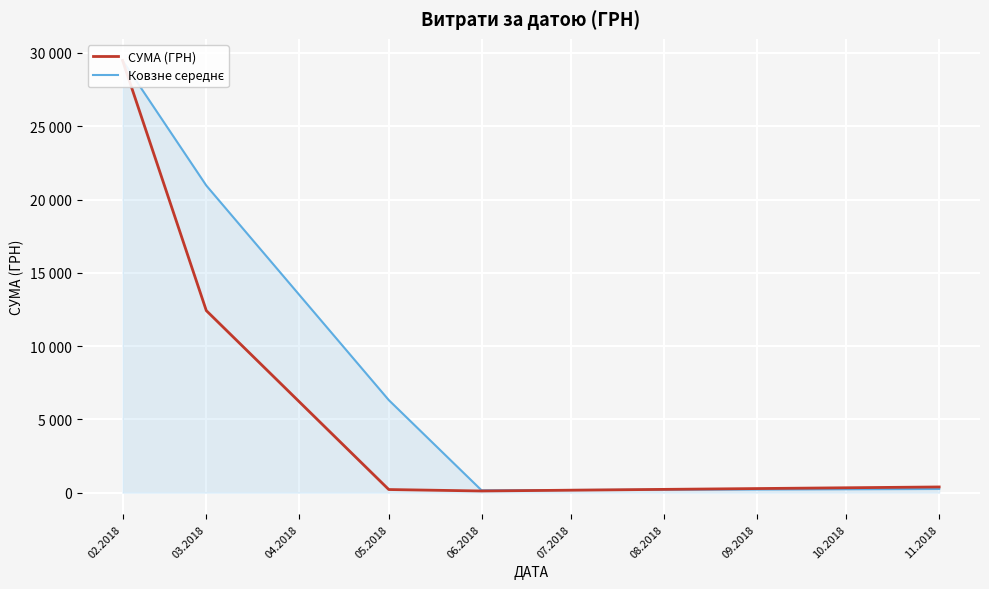

Between which two adjacent categories do СУМА (ГРН) and Ковзне середнє first intersect?

06.2018 and 11.2018